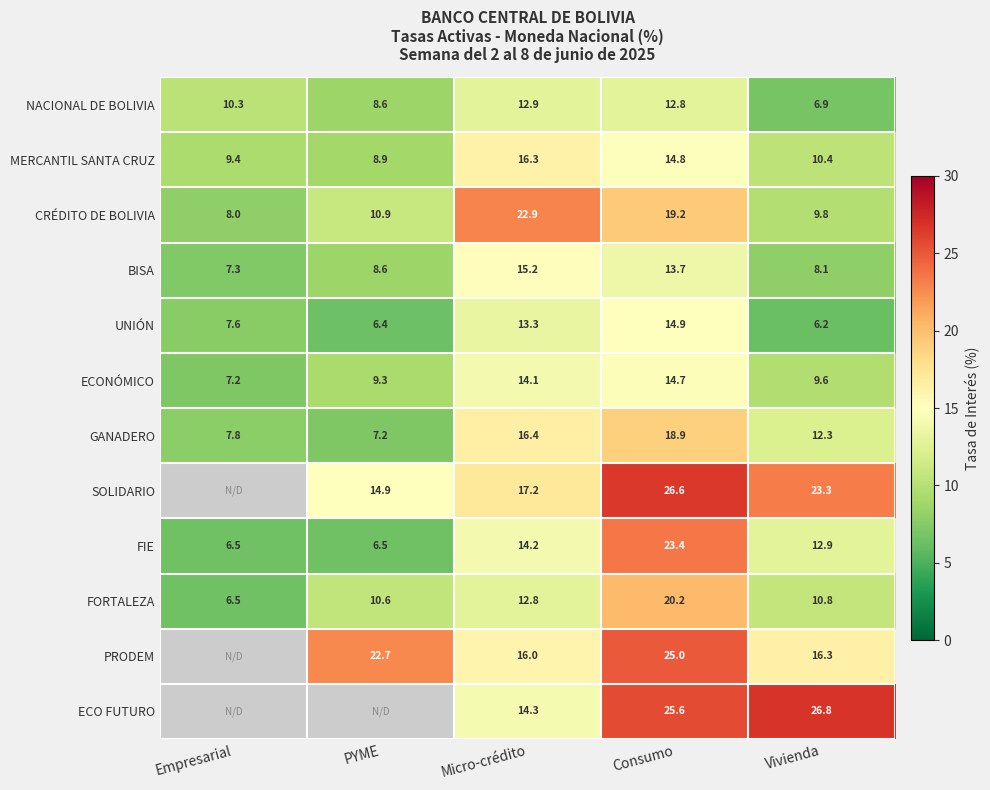

What is the difference between the second highest and minimum values in the FORTALEZA series?

6.3